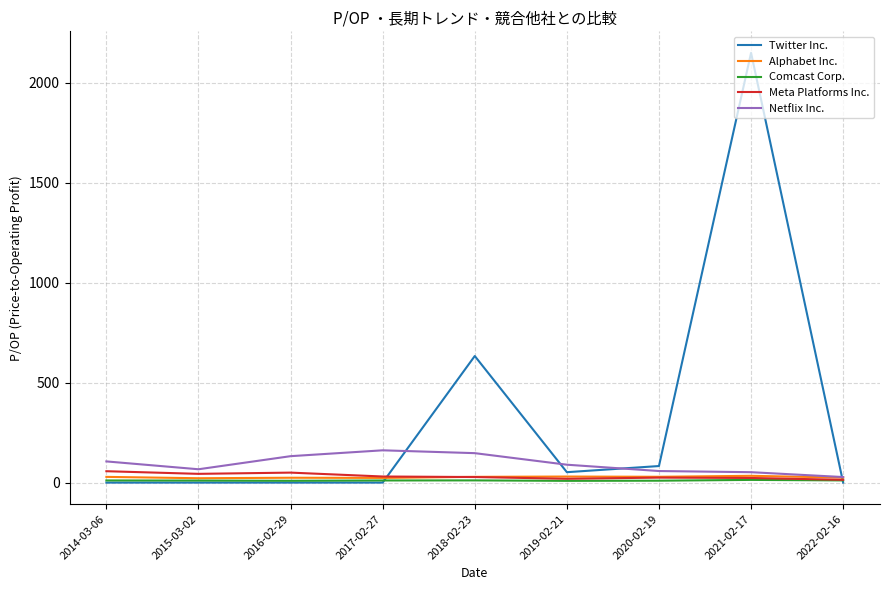

What is the minimum value for Alphabet Inc.?

21.8